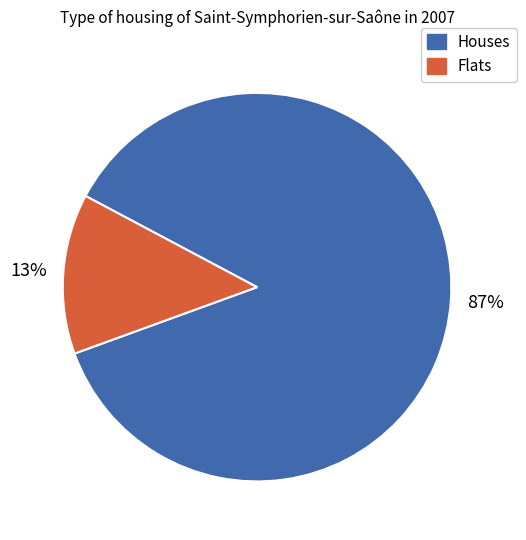

Is there any slice that represents more than half of the pie?

Yes